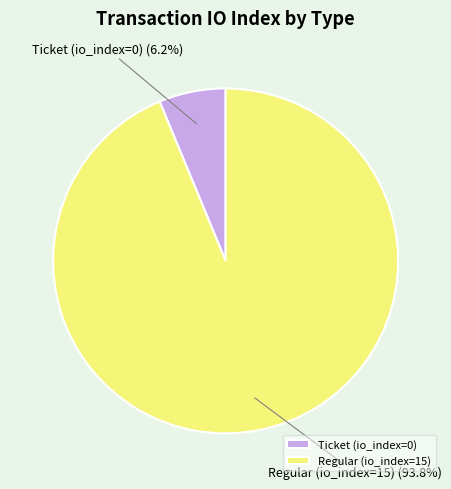

To the nearest percent, what percentage of the pie is Regular (io_index=15)?

94%